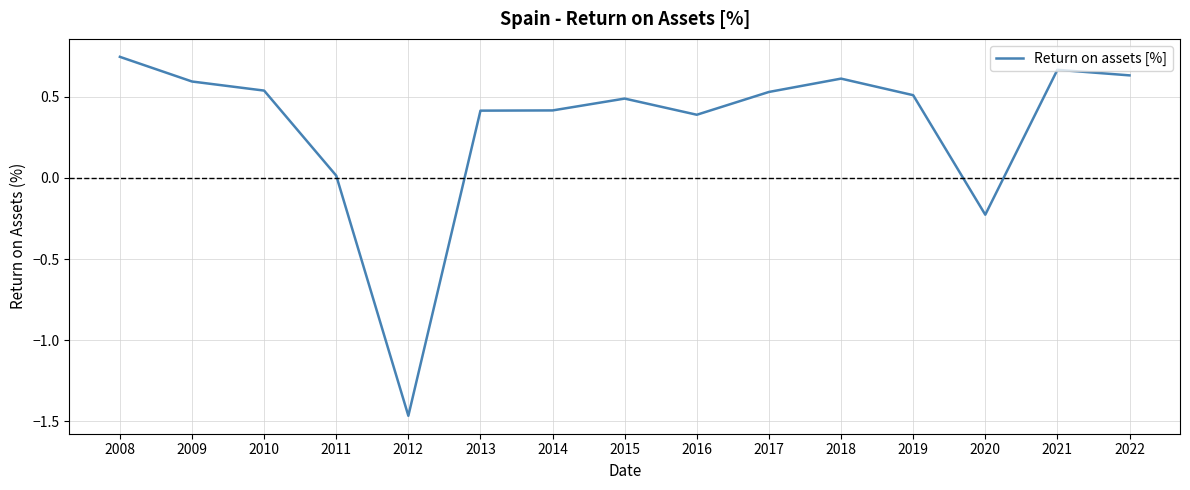

Which label corresponds to the largest value in the chart?

2008